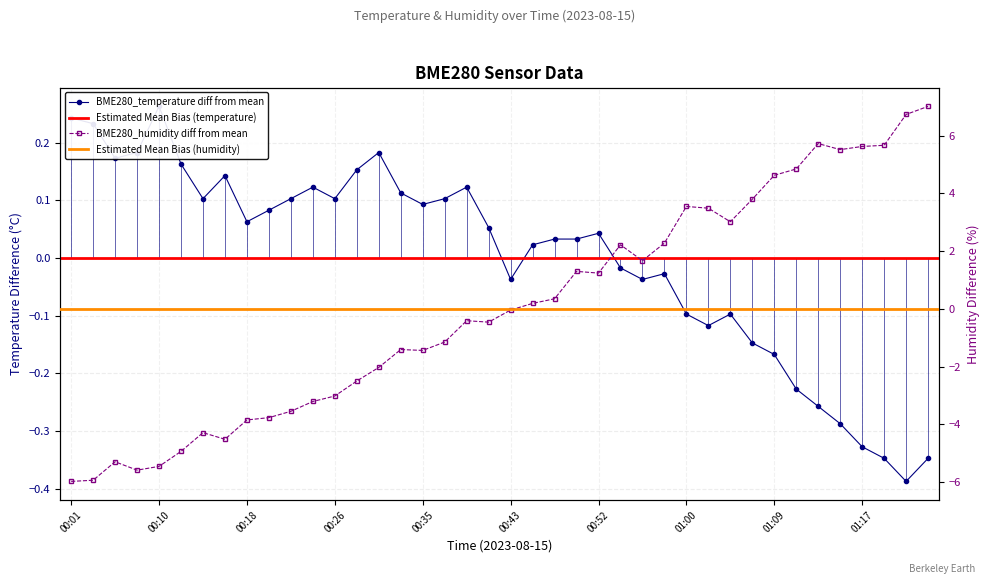

Is this an area chart (filled region under the line)?

No